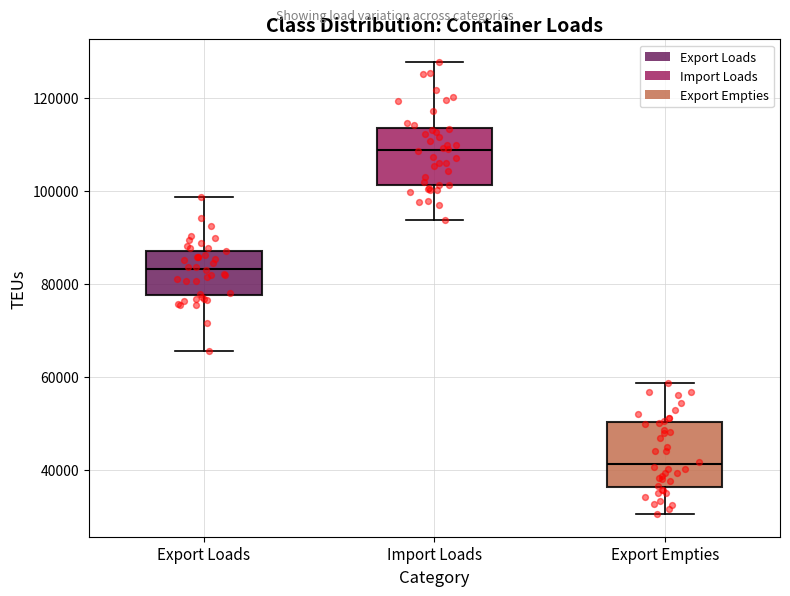

Reading left to right, transcribe this box plot: for each box, give where its median line is, the range the box spans, and where its two whiskers end, as read against the y-axis. The values are not printed on the chart, so give them approximately, as read against the axis.

Export Loads: median 84000, box 78000 to 88000, whiskers 66000 to 98000
Import Loads: median 108000, box 102000 to 114000, whiskers 94000 to 128000
Export Empties: median 42000, box 36000 to 50000, whiskers 30000 to 58000